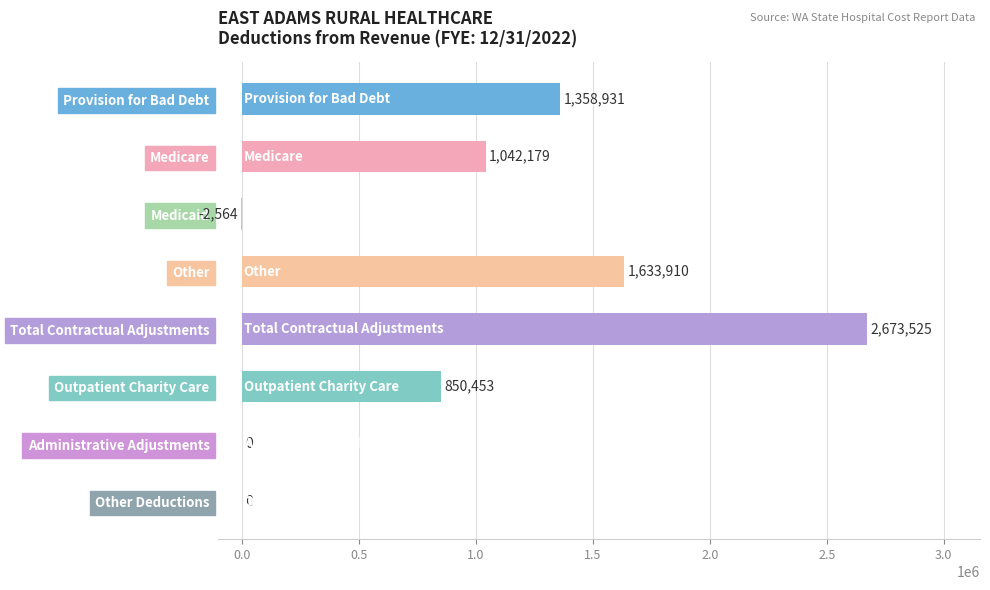

What value does the data have at Total Contractual Adjustments?

2673525